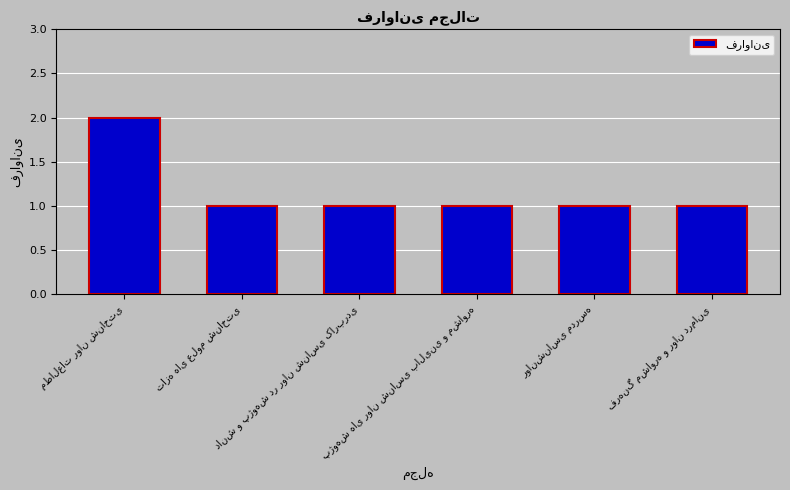

What is the difference between the maximum and minimum values?

1